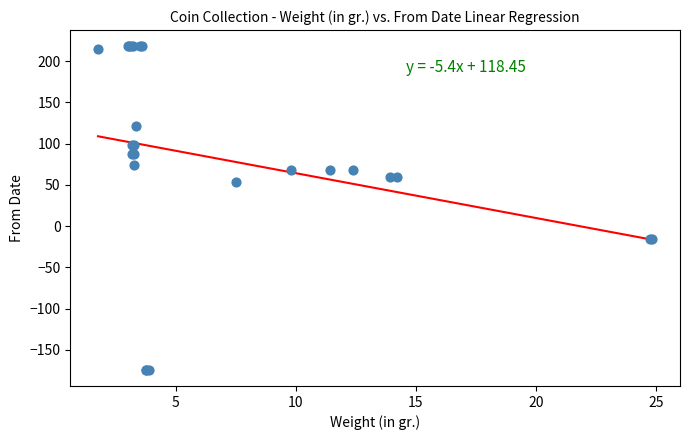

What Y value in the scatter plot is closest to 22?

54